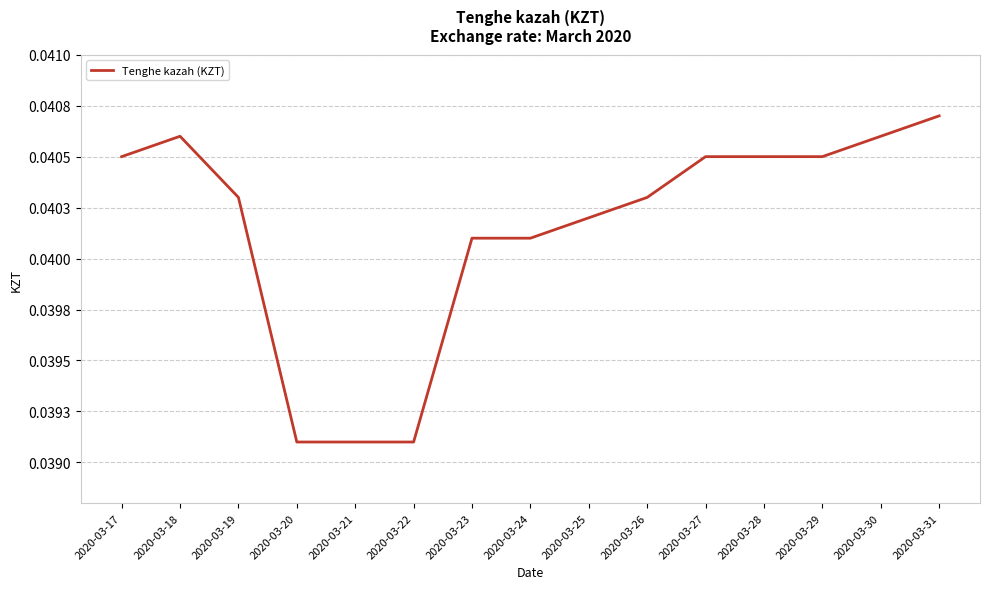

True or false: the data shows 0.0 at 2020-03-18.

True